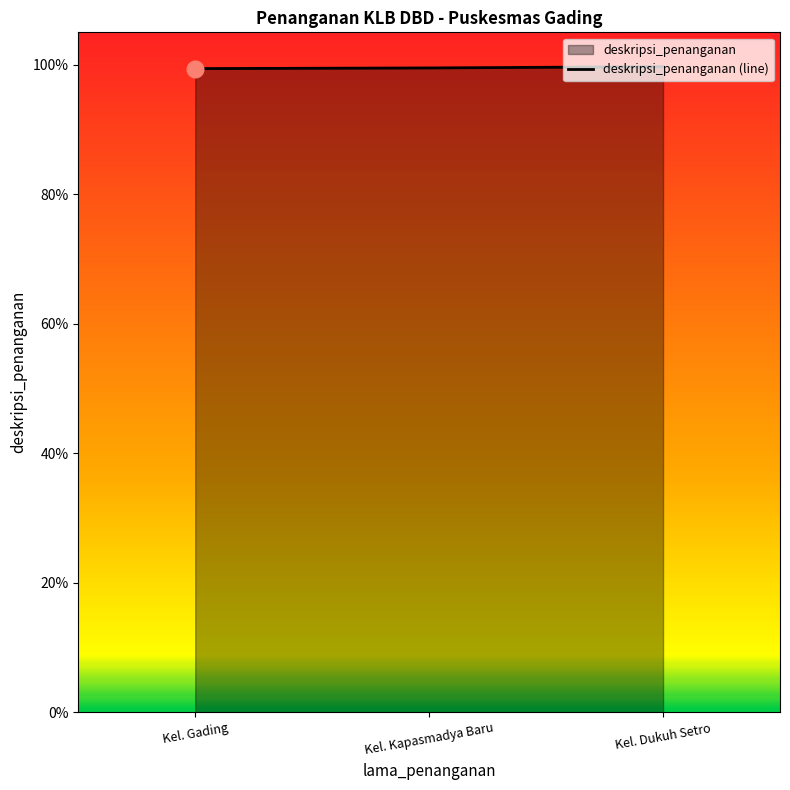

How many categories are shown in the chart?

3